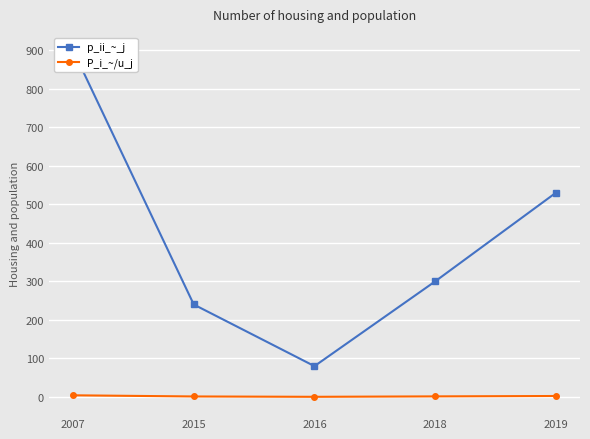

What is the sum of all p_ii_~_j values?

2050.0